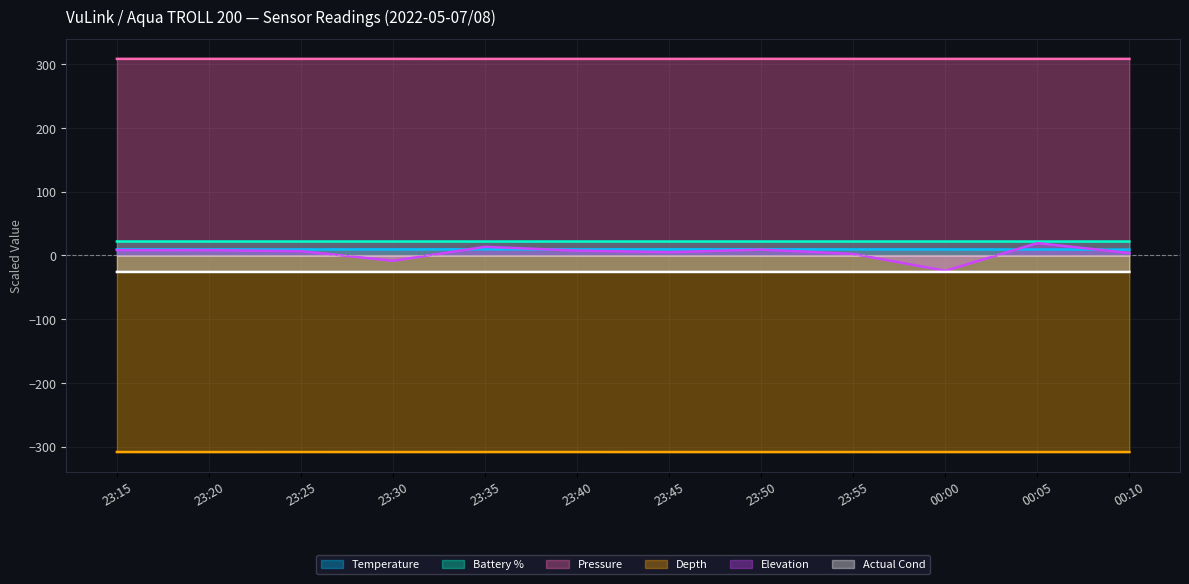

Which series has the largest total across all categories?

Pressure